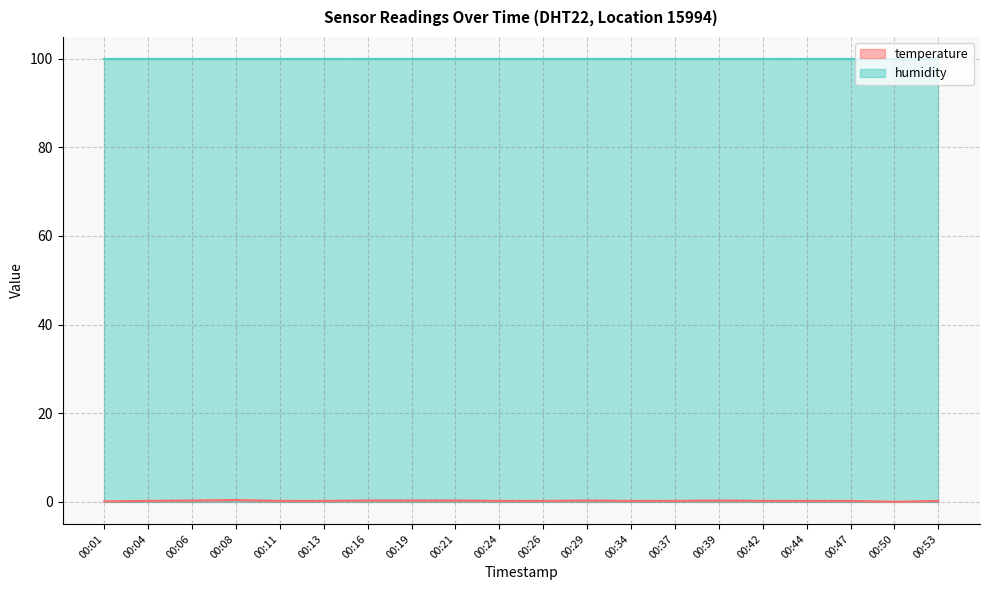

The value at 00:01 is 0.1. True or false?

True